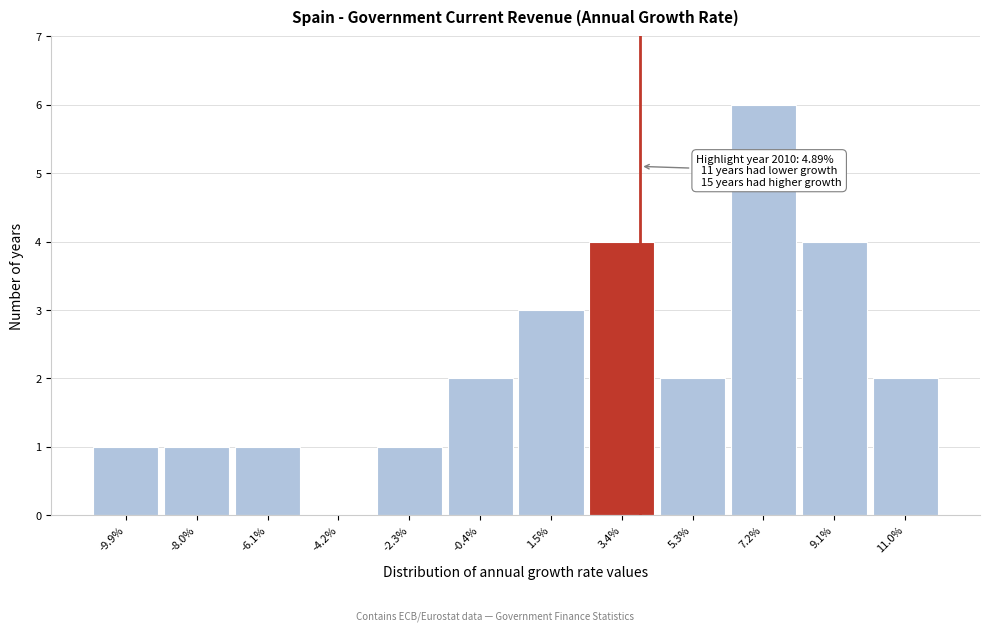

Reading right to left, extract all data points from this chart.

11.0%=2	9.1%=4	7.2%=6	5.3%=2	3.4%=4	1.5%=3	-0.4%=2	-2.3%=1	-4.2%=0	-6.1%=1	-8.0%=1	-9.9%=1